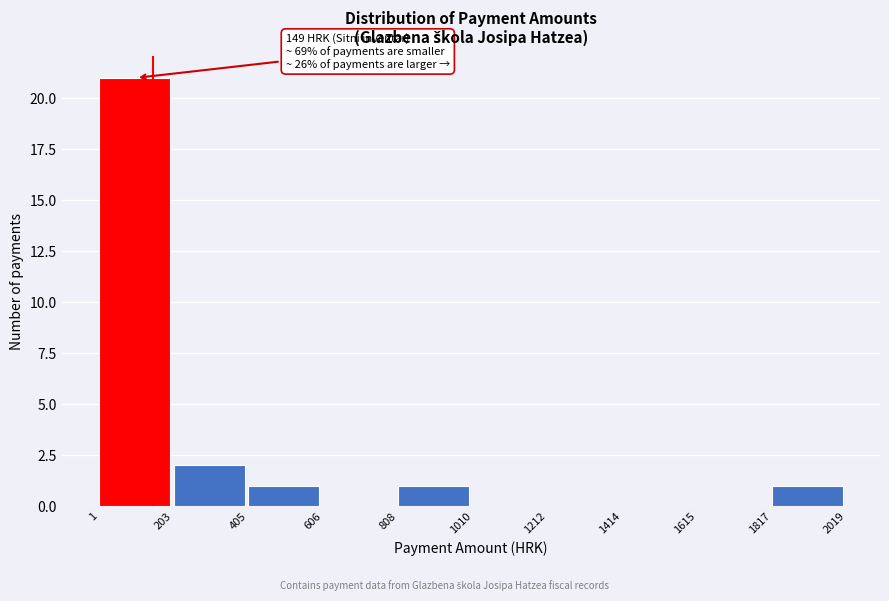

Over which range of the x-axis is the bar tallest?

1 to 203